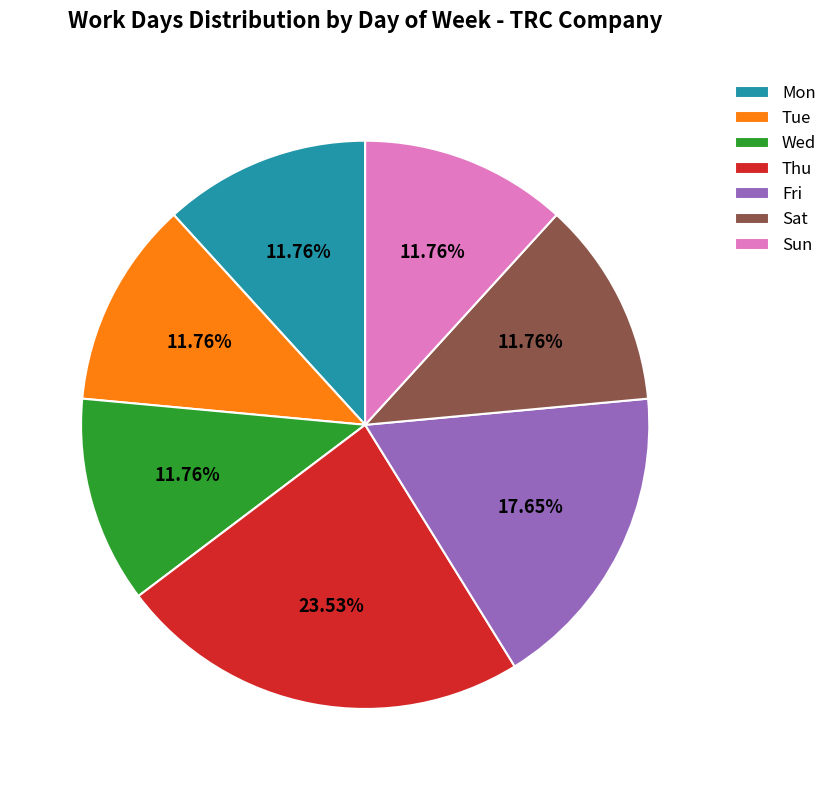

To the nearest percent, what is the difference between the Tue and Sat slice percentages?

0%